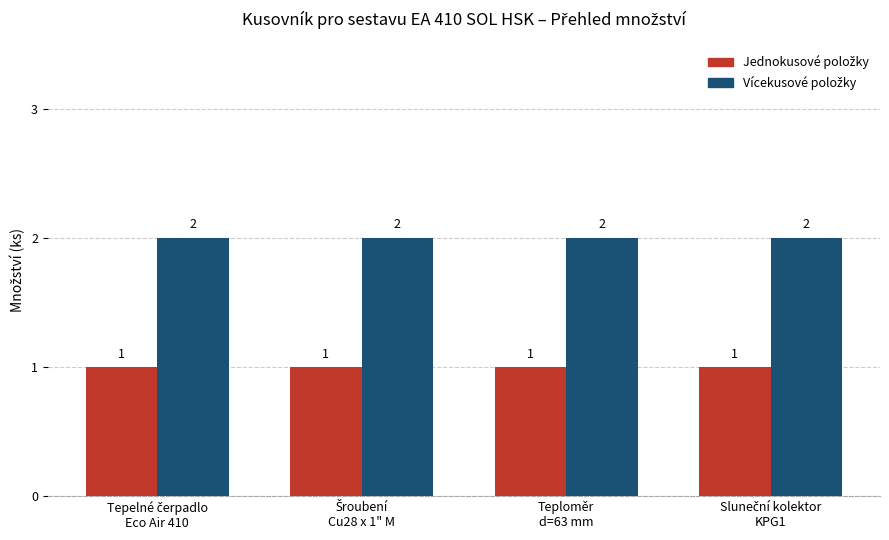

At how many categories does at least one series exceed 1?

4